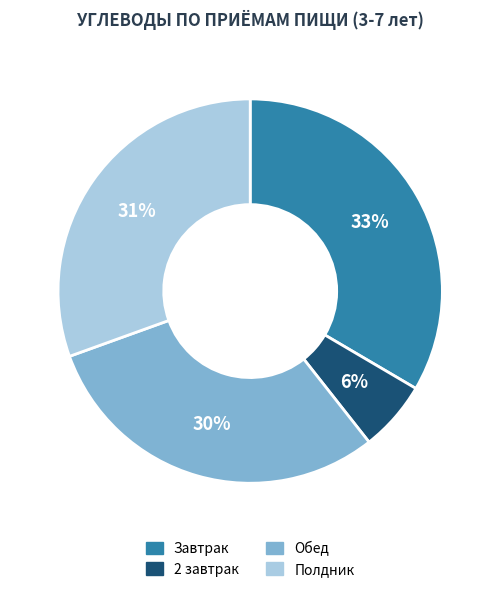

Is there a majority slice in this chart?

No